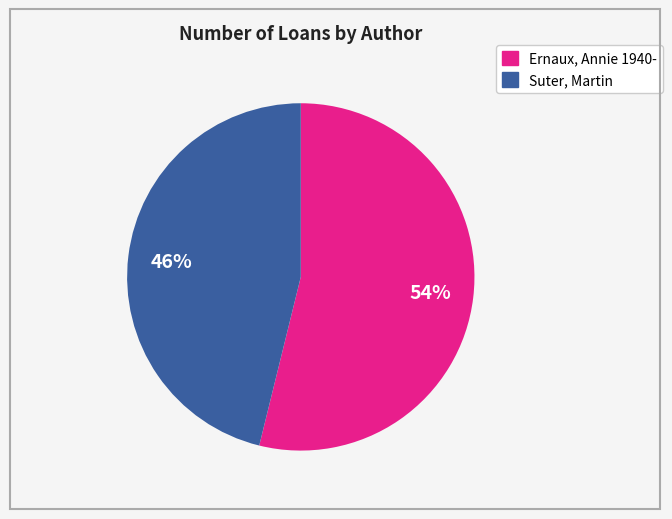

How many slices are in this pie chart?

2